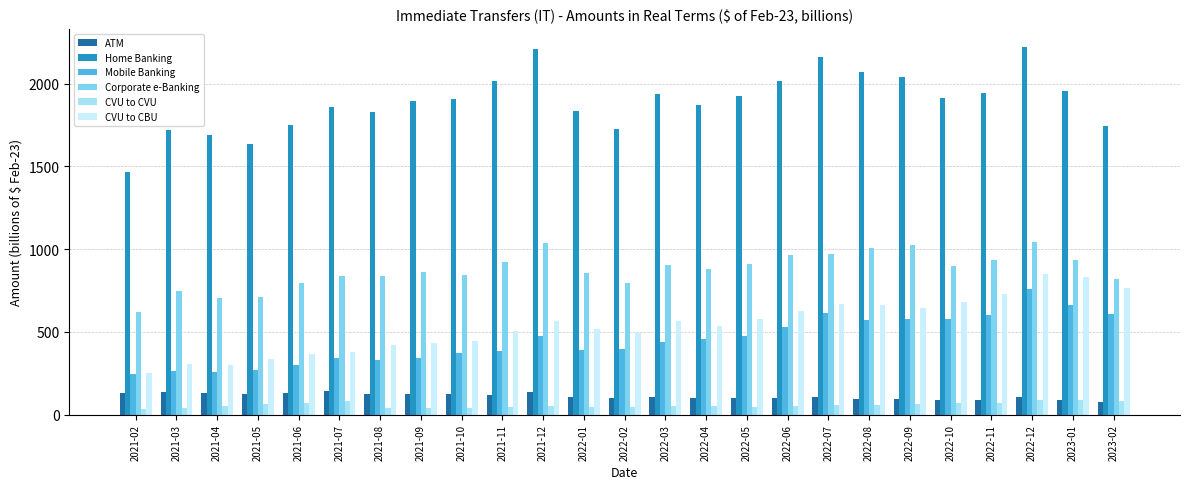

Reading right to left, what are all the values shown in this chart?

ATM: 75.9	85.2	105.2	87.1	86.1	93.8	96.2	109.2	102.4	98.0	101.3	105.3	102.9	104.8	138.8	120.9	126.6	126.4	126.6	140.8	131.6	125.2	128.9	138.6	127.7
Home Banking: 1740.7	1957.2	2218.5	1941.0	1915.5	2041.2	2071.3	2161.5	2014.8	1927.1	1869.8	1937.1	1727.6	1835.4	2207.2	2014.0	1909.5	1892.1	1830.9	1856.9	1746.6	1634.5	1688.3	1718.0	1468.1
Mobile Banking: 608.6	661.0	759.7	601.0	575.7	576.5	569.0	612.5	528.5	474.1	456.0	440.6	398.9	392.2	476.7	385.1	372.7	342.2	328.5	344.0	301.2	272.3	254.9	261.7	244.6
Corporate e-Banking: 820.0	932.2	1043.3	934.5	895.7	1023.1	1009.0	970.3	963.7	909.1	877.9	905.0	796.9	852.8	1034.3	921.5	841.2	861.0	836.4	839.5	794.6	710.3	705.3	749.5	619.3
CVU to CVU: 81.2	85.4	89.1	73.0	68.7	65.0	57.7	58.3	51.1	48.8	49.7	52.3	48.3	47.2	52.9	44.8	40.0	38.4	40.3	83.2	71.3	61.5	49.8	42.6	33.3
CVU to CBU: 763.1	832.4	849.7	727.3	681.1	646.4	659.4	667.8	626.5	576.4	532.5	564.5	490.9	515.8	568.2	506.7	446.9	433.4	422.5	375.4	366.0	338.6	298.2	303.7	249.8